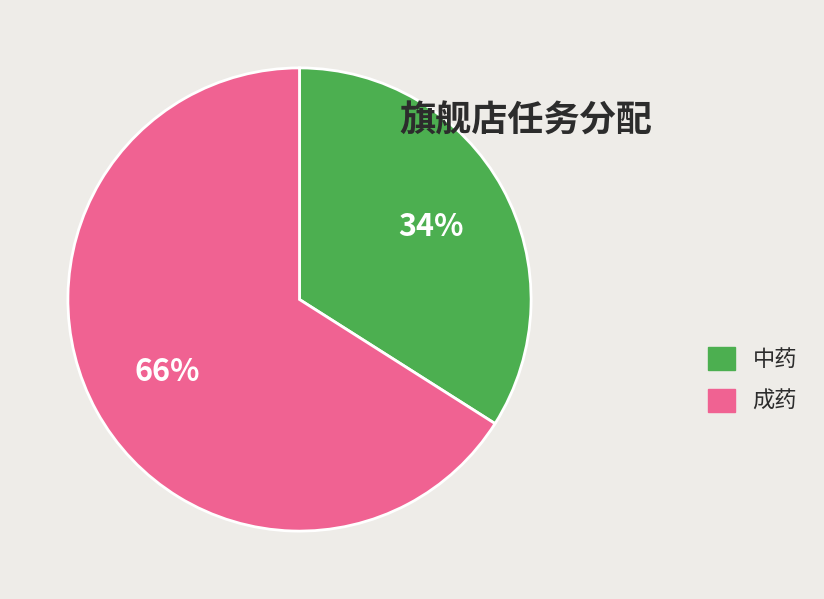

To the nearest percent, what is the average slice percentage?

50%